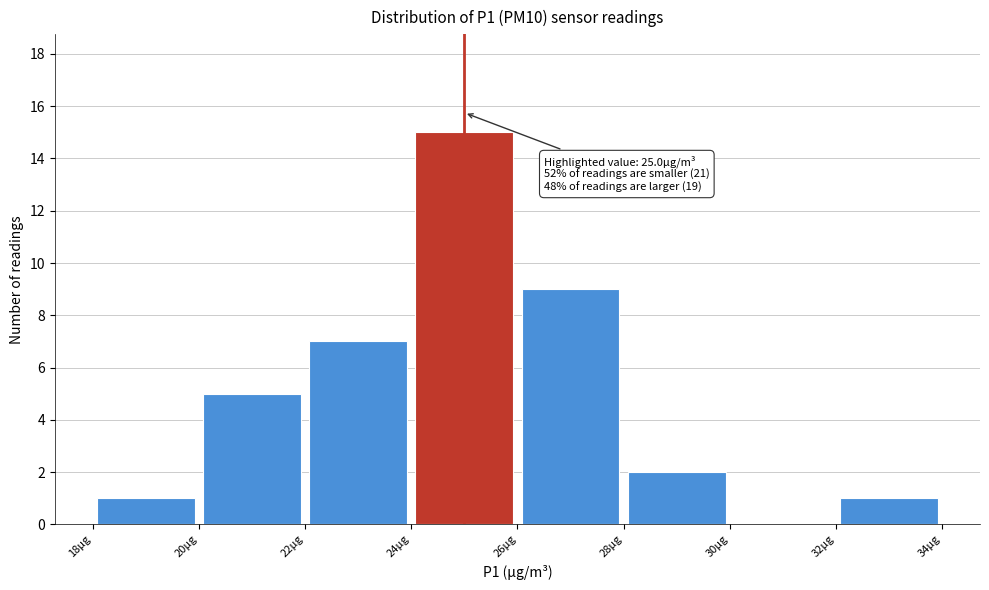

Which range on the x-axis has the tallest bar?

24 to 26